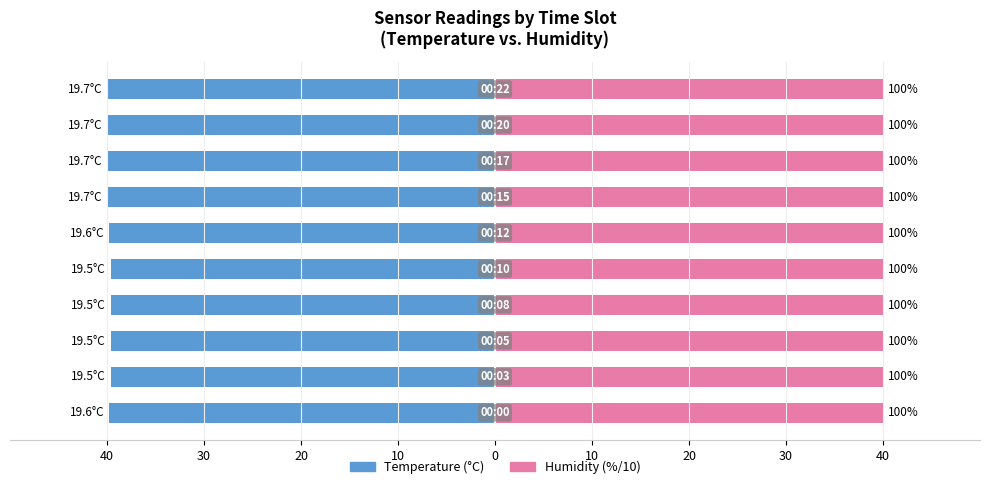

Rank the series by their maximum value, from lowest to highest.

Temperature, Humidity (scaled)